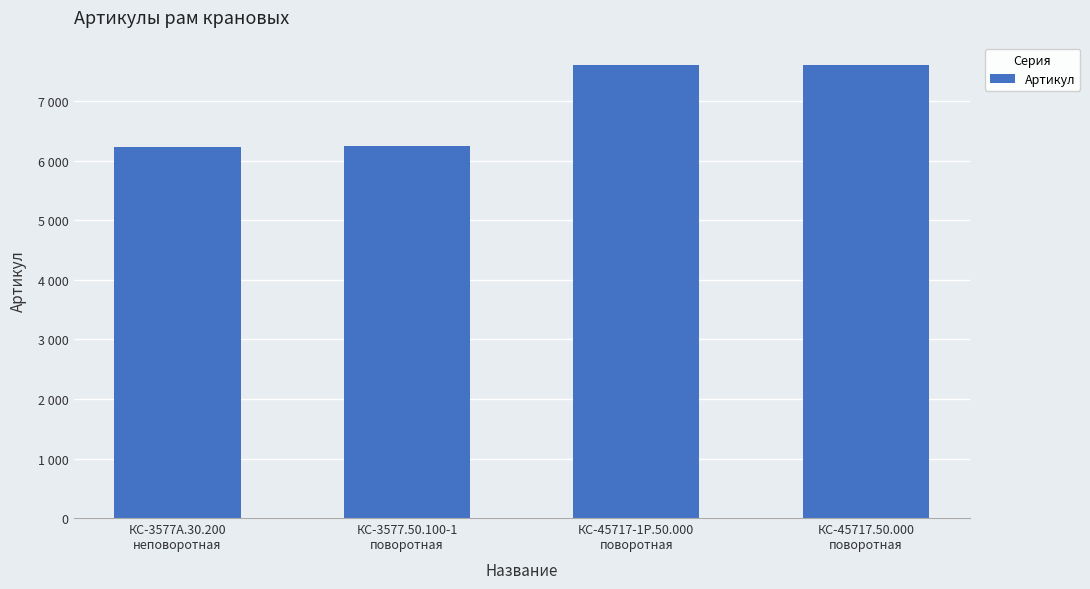

What is the value of the 2nd bar from the left?

6247